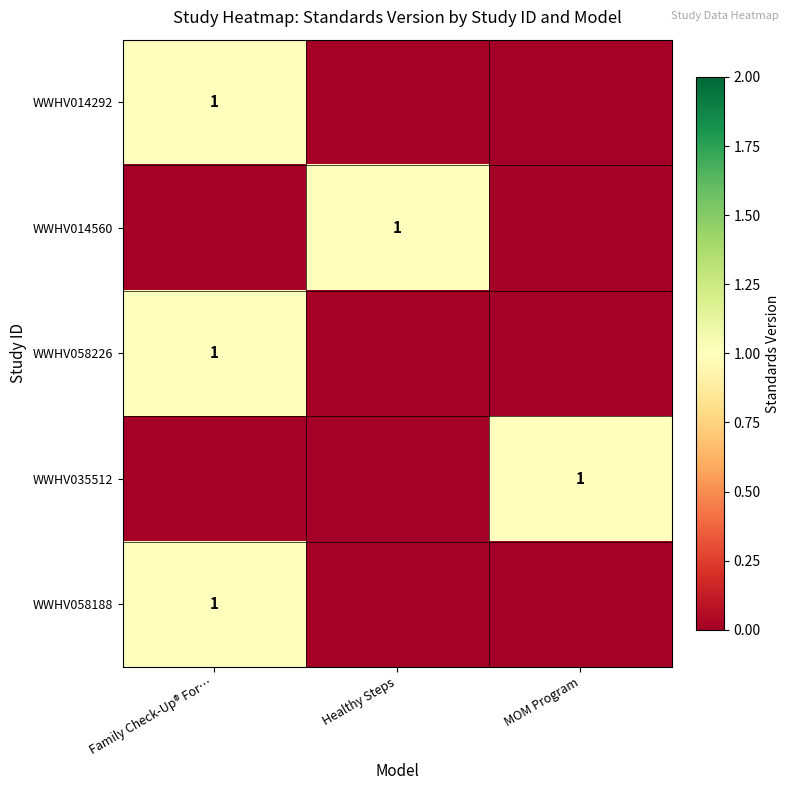

The value of WWHV058226 at Family Check-Up® For… is 0. True or false?

False